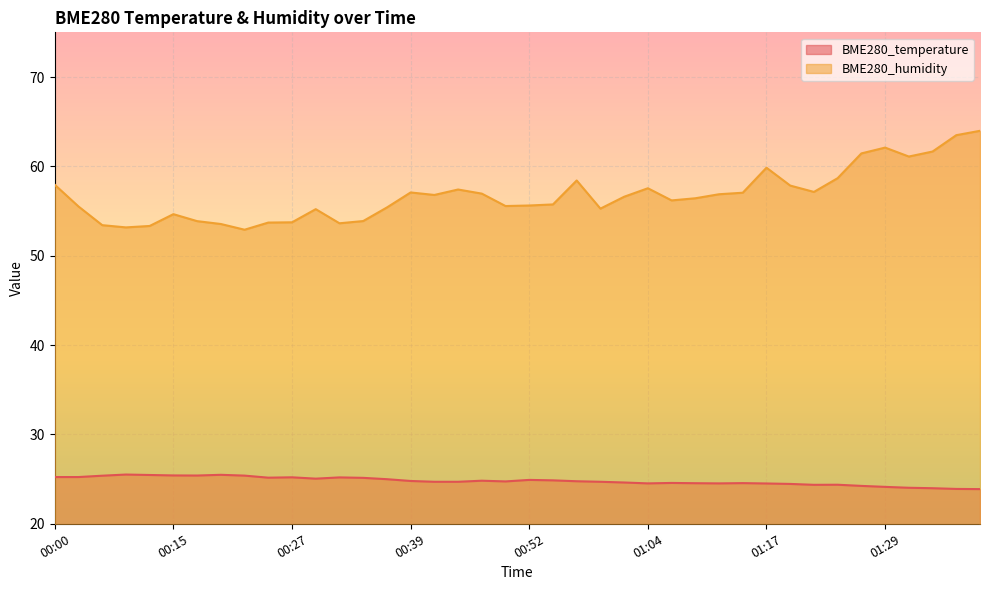

What are all the series names shown in the legend?

BME280_temperature, BME280_humidity